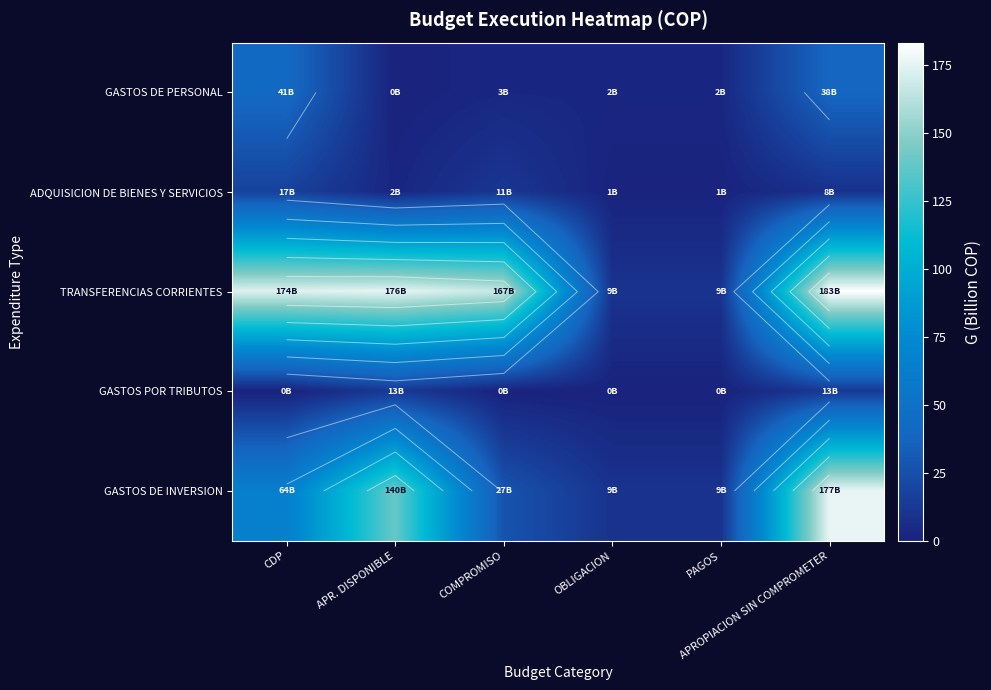

What is the average value of the GASTOS POR TRIBUTOS series?

4.3